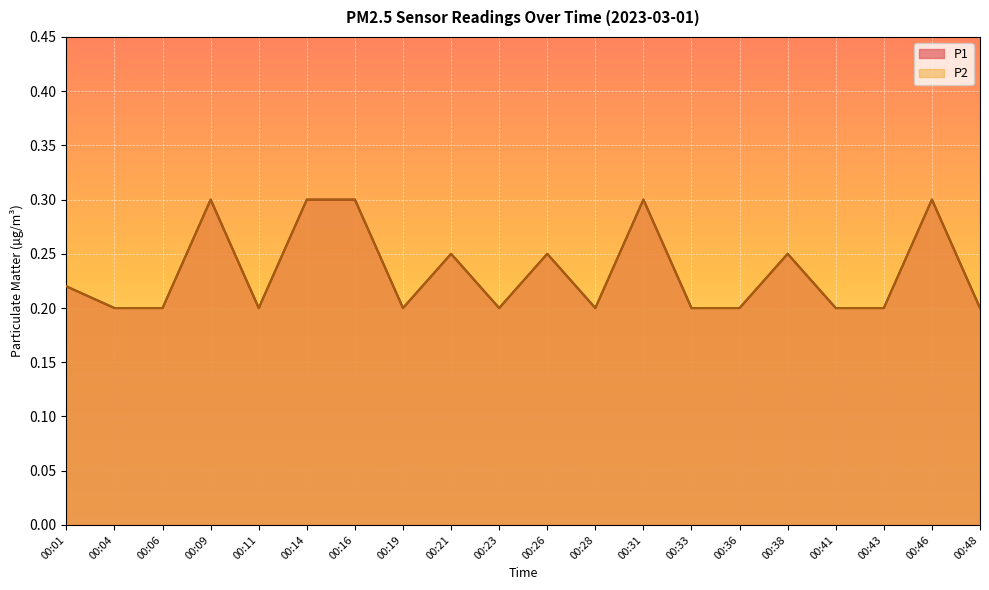

Reading left to right, transcribe all the data shown in this chart.

P1: 00:01=0.2	00:04=0.2	00:06=0.2	00:09=0.3	00:11=0.2	00:14=0.3	00:16=0.3	00:19=0.2	00:21=0.2	00:23=0.2	00:26=0.2	00:28=0.2	00:31=0.3	00:33=0.2	00:36=0.2	00:38=0.2	00:41=0.2	00:43=0.2	00:46=0.3	00:48=0.2
P2: 00:01=0.2	00:04=0.2	00:06=0.2	00:09=0.3	00:11=0.2	00:14=0.3	00:16=0.3	00:19=0.2	00:21=0.2	00:23=0.2	00:26=0.2	00:28=0.2	00:31=0.3	00:33=0.2	00:36=0.2	00:38=0.2	00:41=0.2	00:43=0.2	00:46=0.3	00:48=0.2